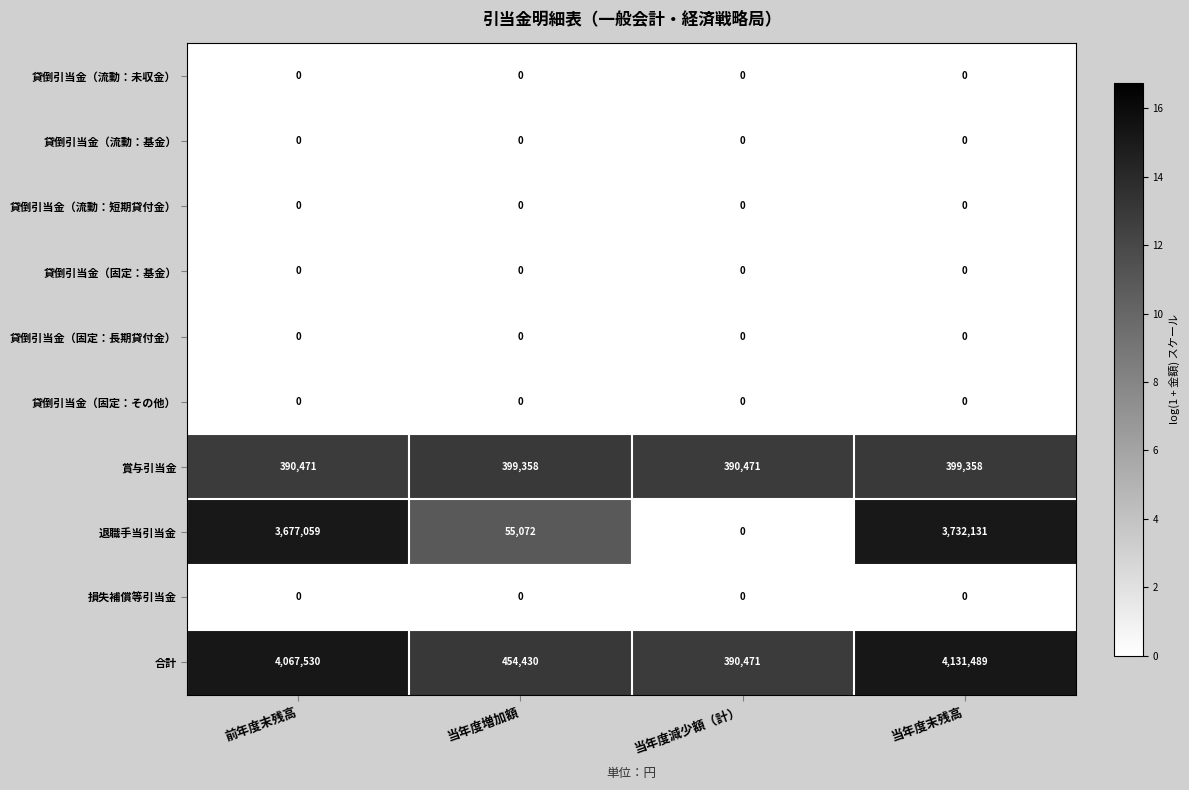

Which series changed the most between 当年度減少額（計） and 当年度末残高?

合計